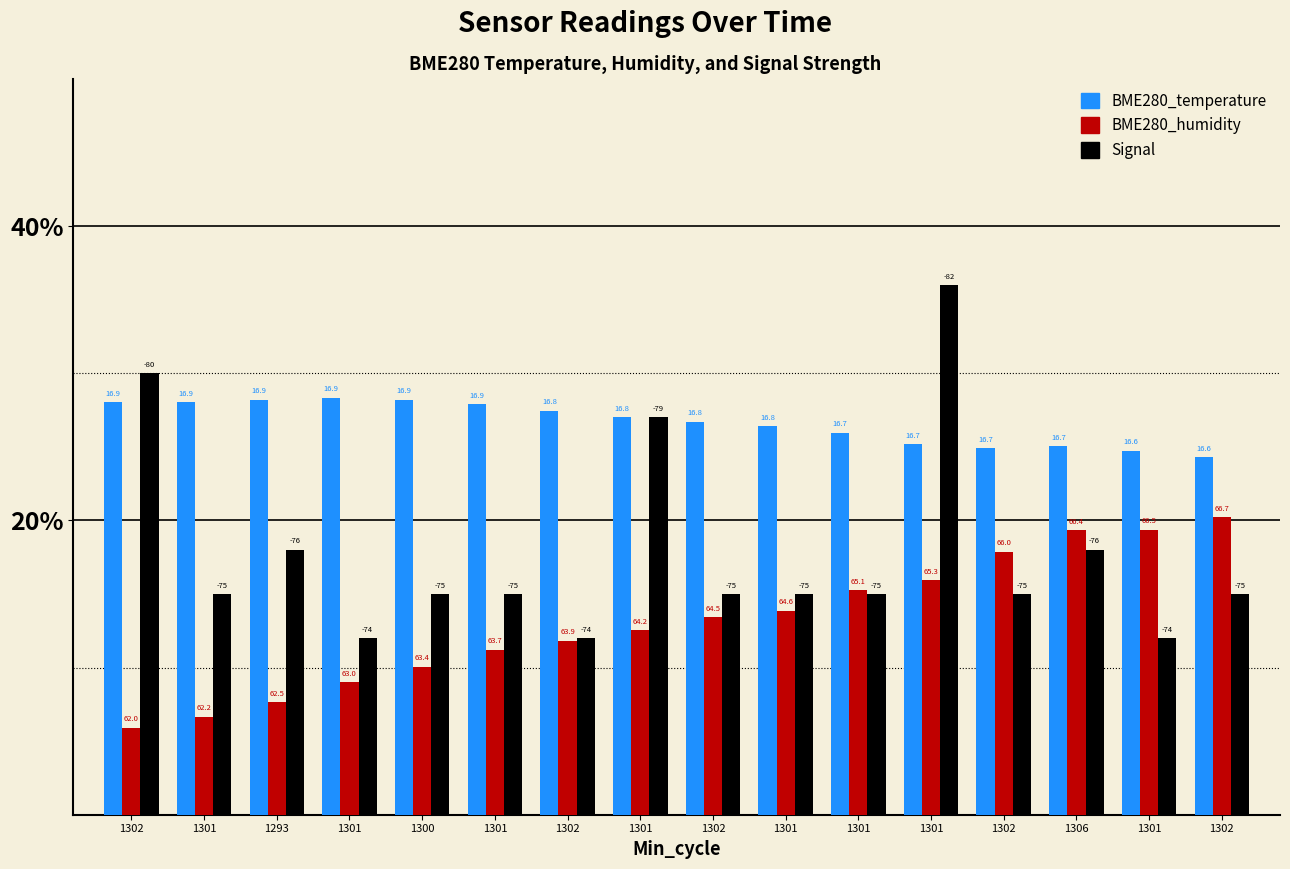

The value of BME280_temperature at 1301 is 6.4. True or false?

False